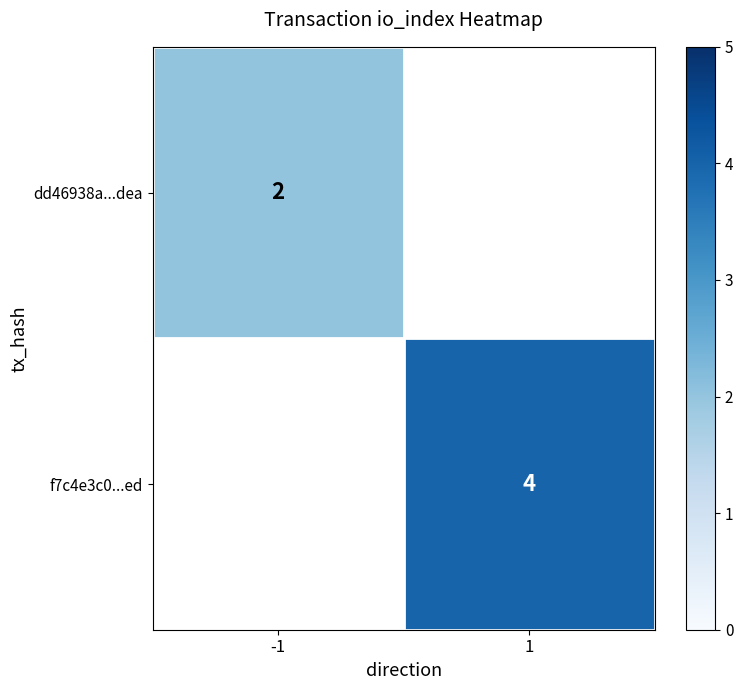

Which label corresponds to the smallest value in the chart?

-1